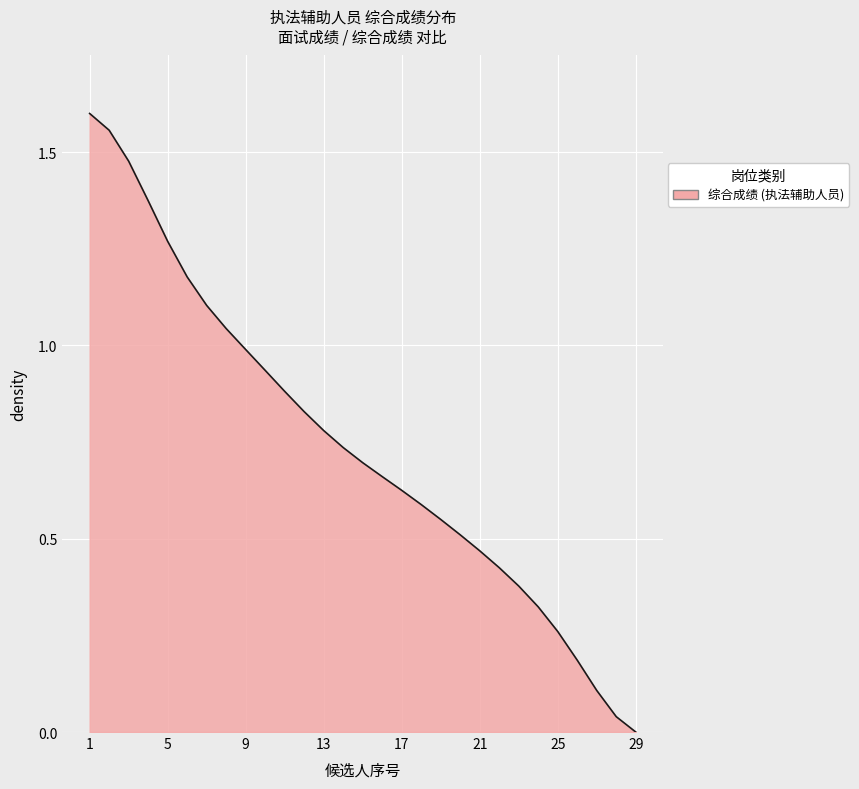

Where is the data nearest to the value 0?

29